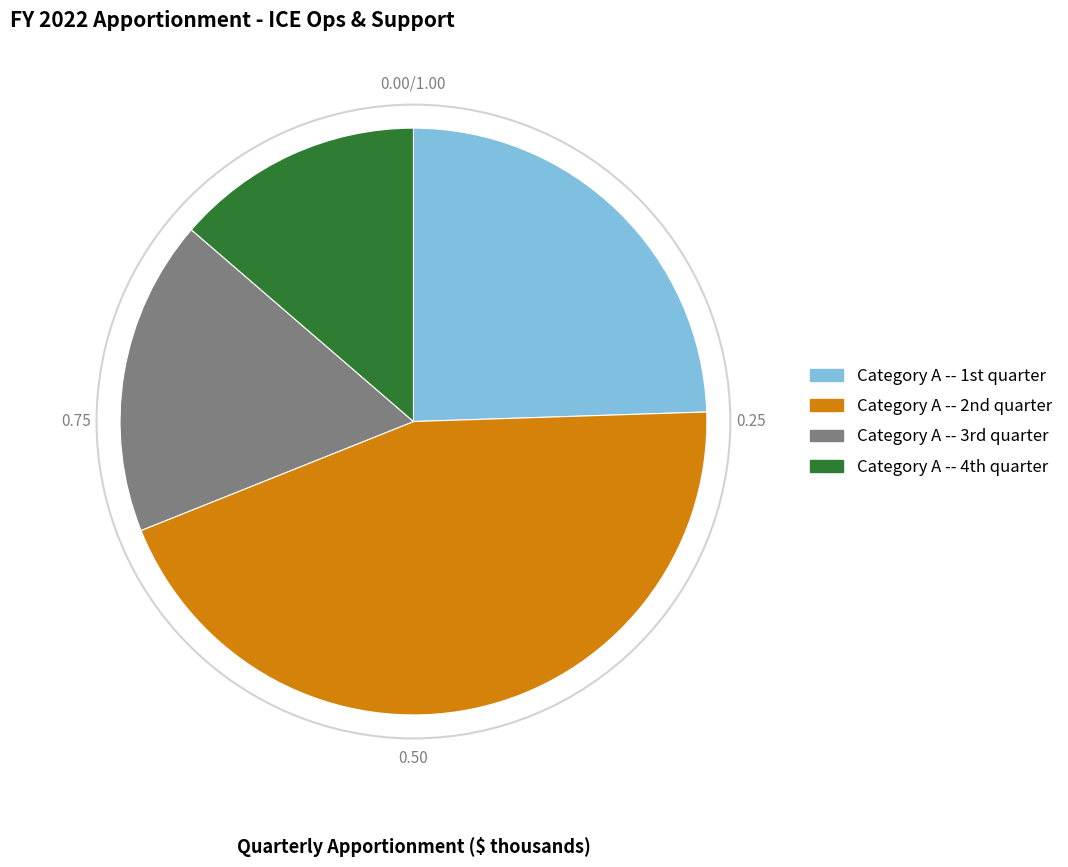

Rank the categories by value from highest to lowest.

Category A -- 2nd quarter, Category A -- 1st quarter, Category A -- 3rd quarter, Category A -- 4th quarter